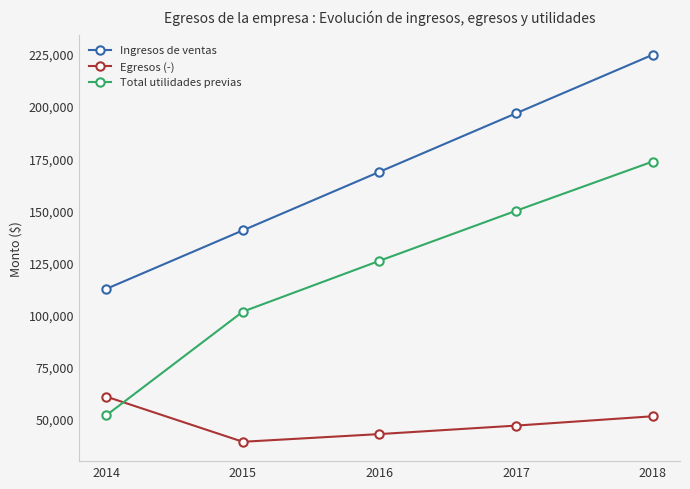

Is it true that Ingresos de ventas equals 224640.0 at 2018?

True